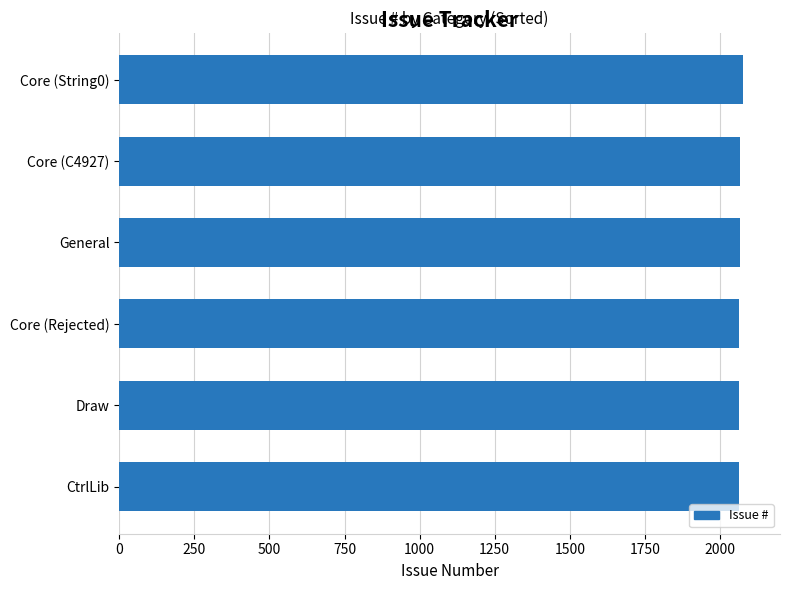

What is the sum of all values?

12399